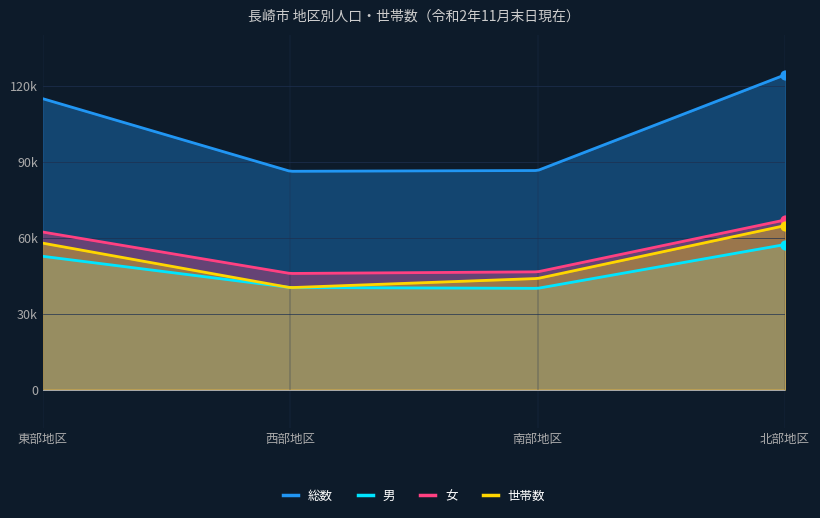

At how many categories does at least one series exceed 118685?

1